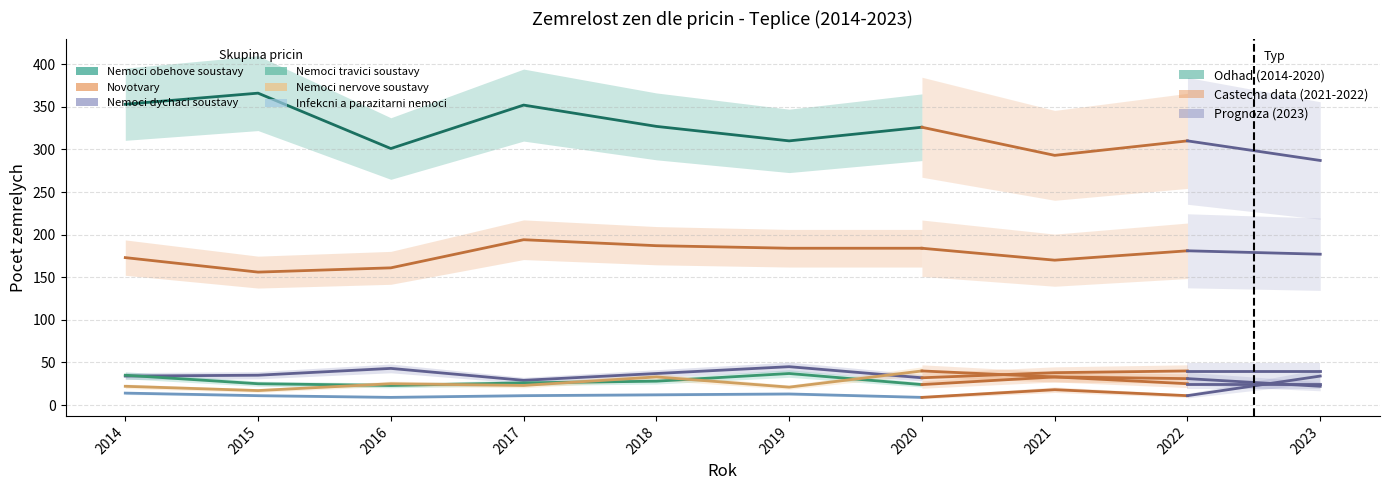

Between which two adjacent categories do Nemoci nervove soustavy and Nemoci travici soustavy first intersect?

2015 and 2016